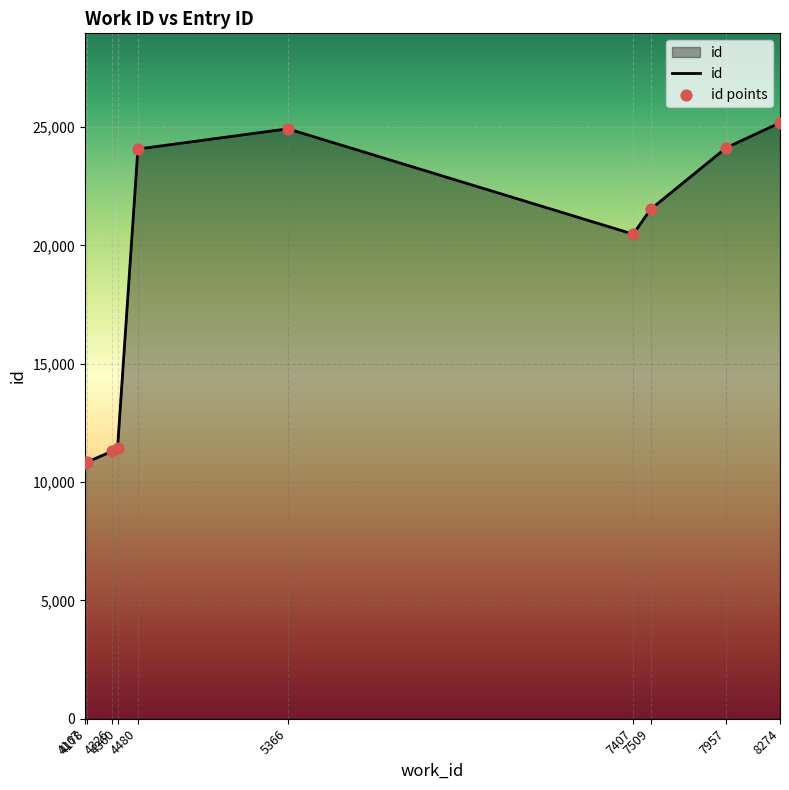

What is the greatest value displayed?

25184